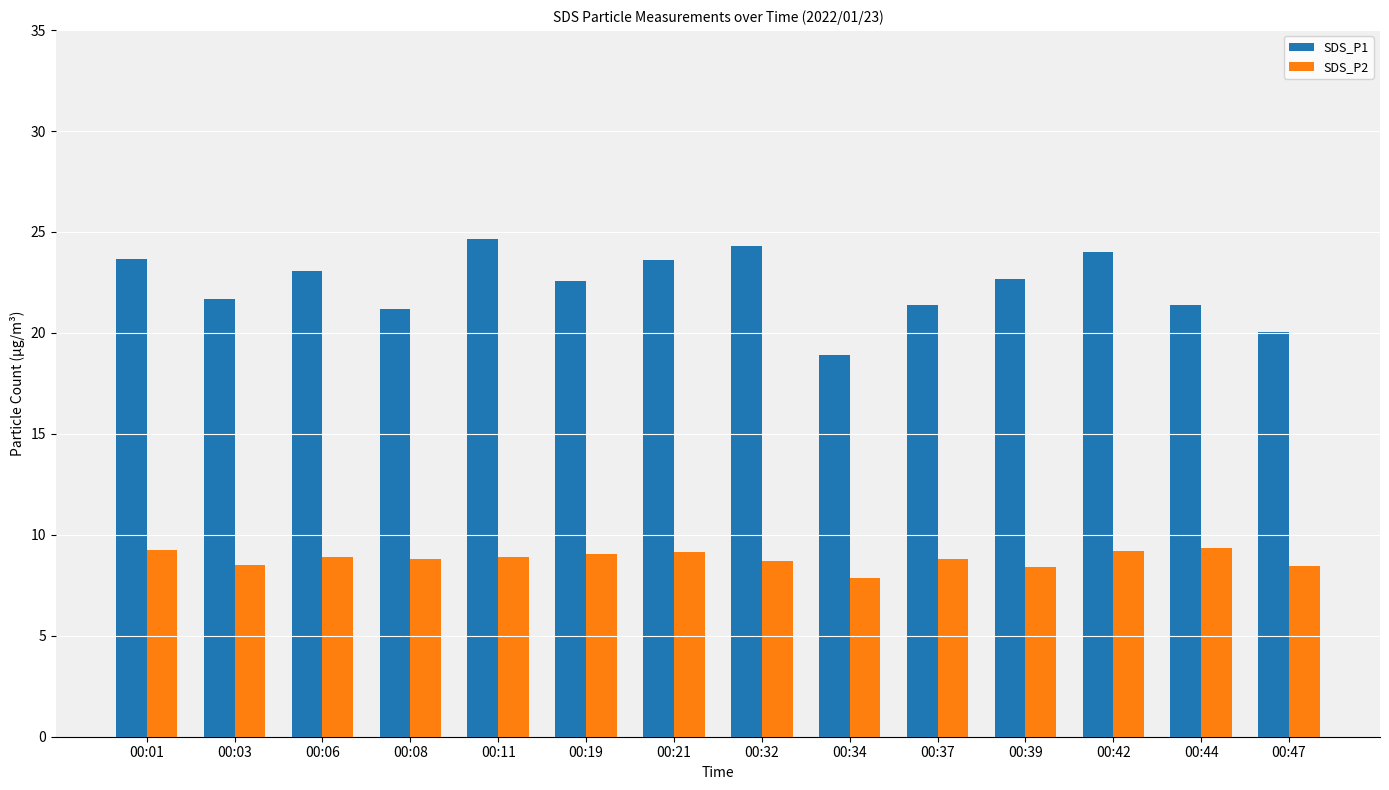

Rank the series by their average value, from lowest to highest.

SDS_P2, SDS_P1